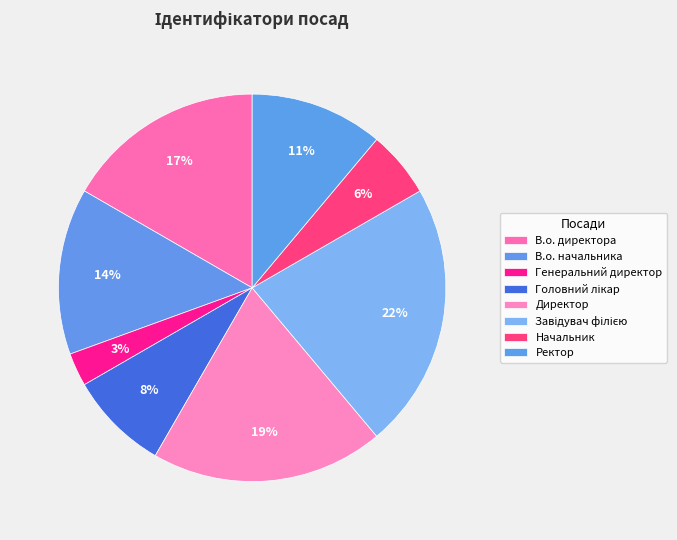

How many slices are in this pie chart?

8